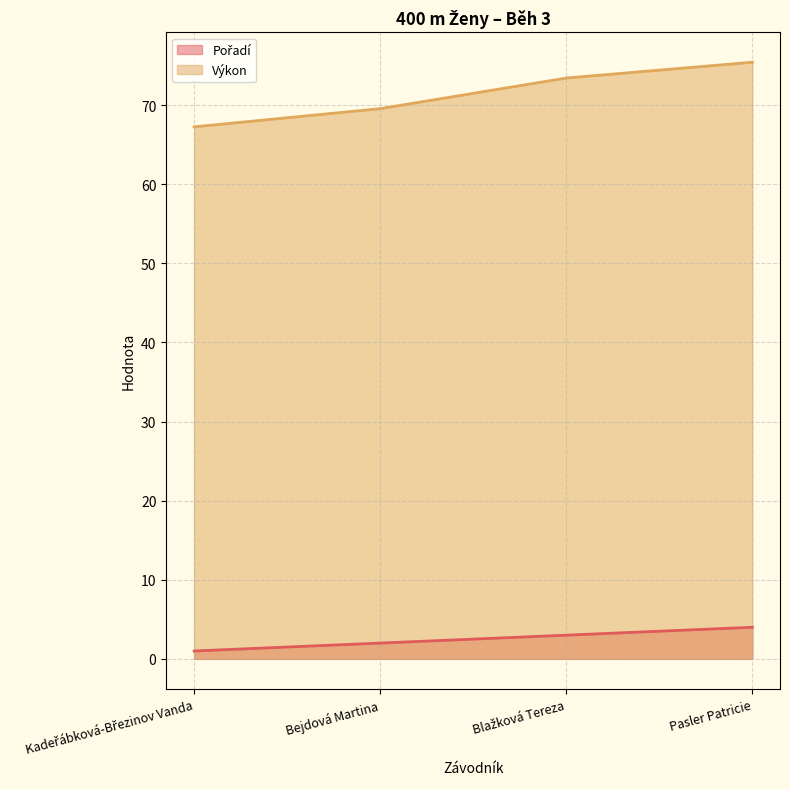

What position from the right is Pasler Patricie?

1